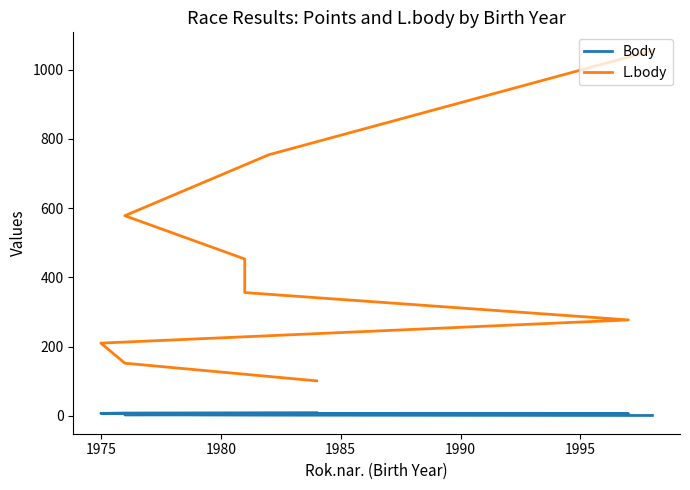

Reading right to left, list all the values displayed in this chart.

Body: 9	8	7	6	5	4	3	2	1
L.body: 101	152	210	277	356	453	578	754	1055